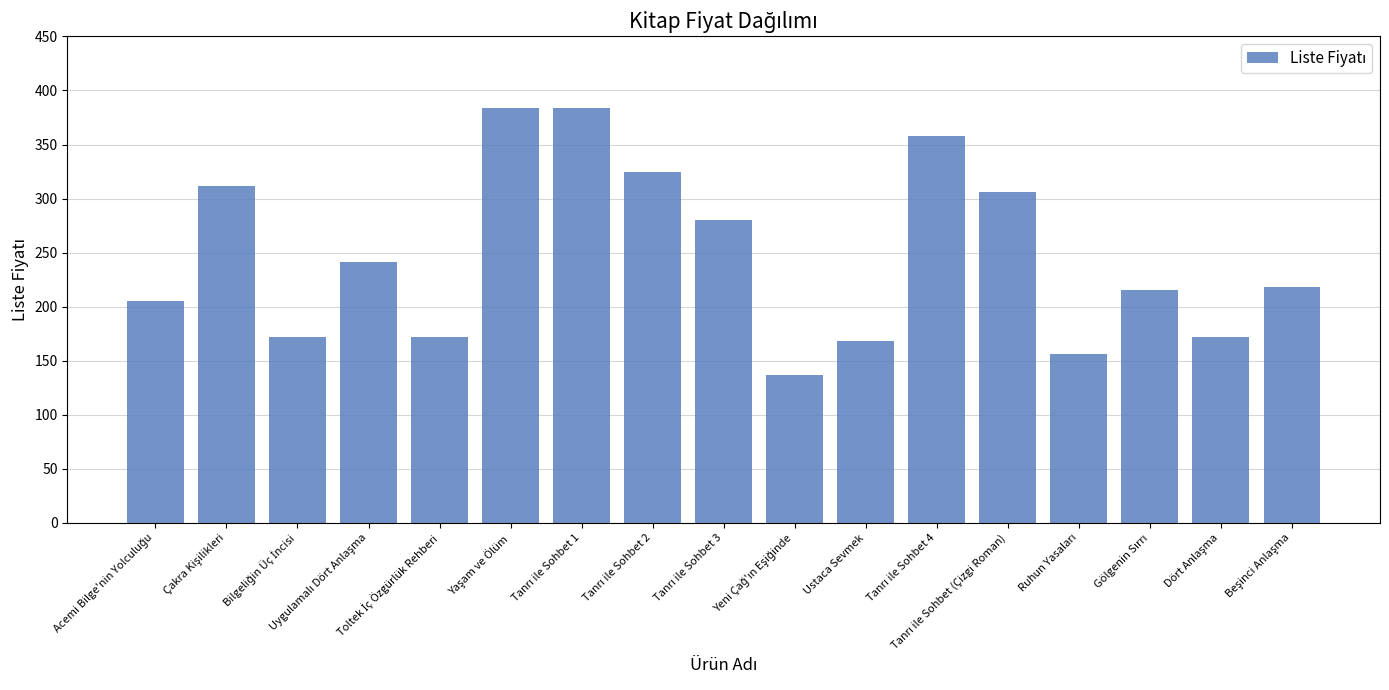

What is the maximum value shown in the chart?

384